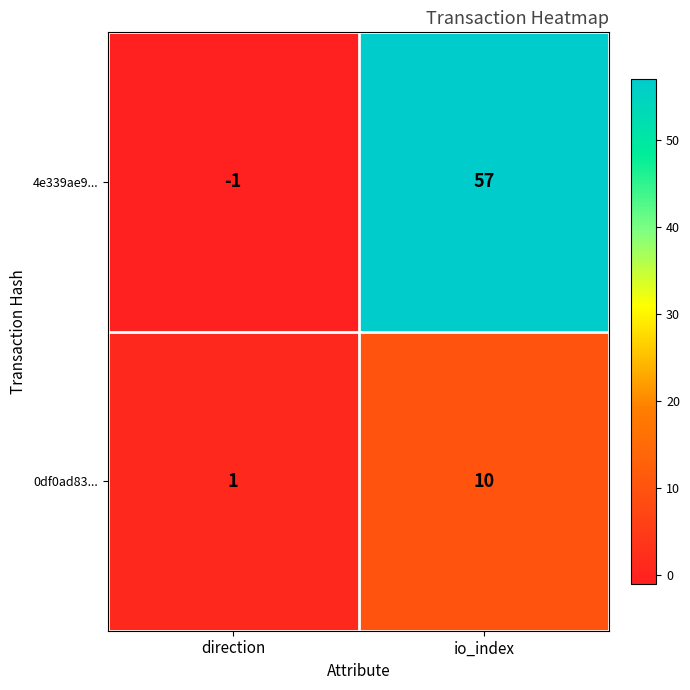

Rank the series by their average value, from highest to lowest.

4e339ae9..., 0df0ad83...